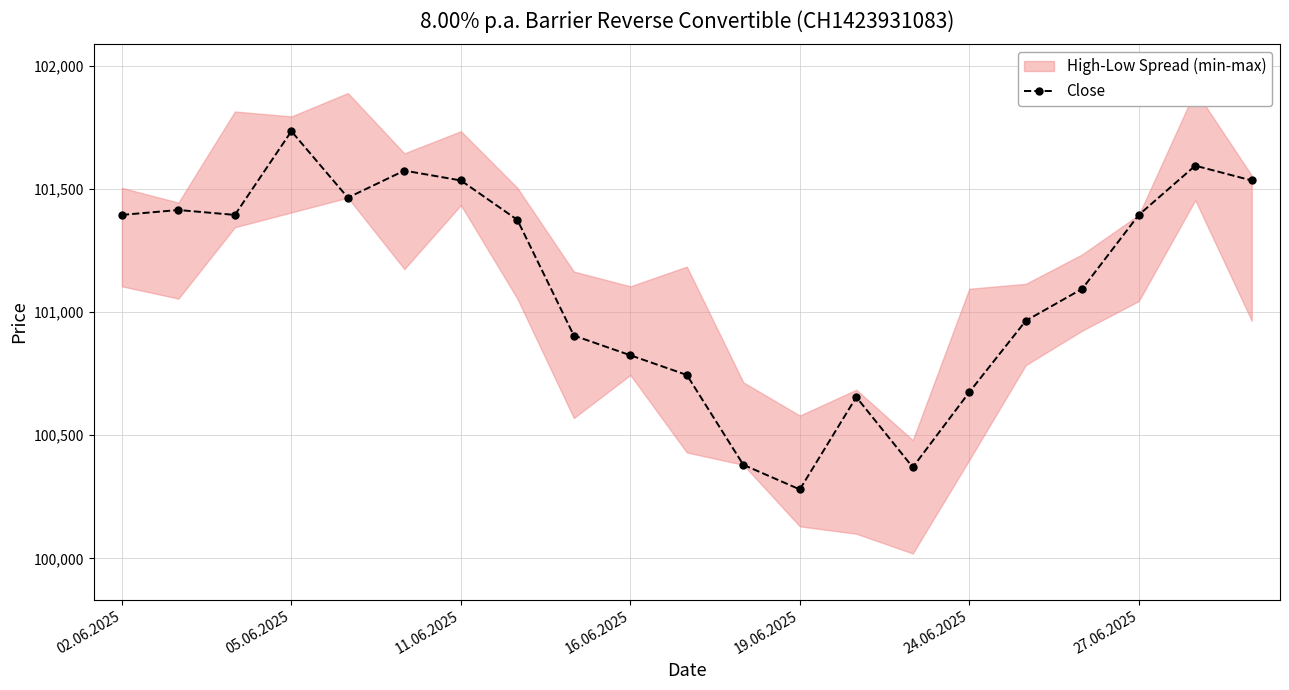

At which label does Close reach its minimum?

19.06.2025